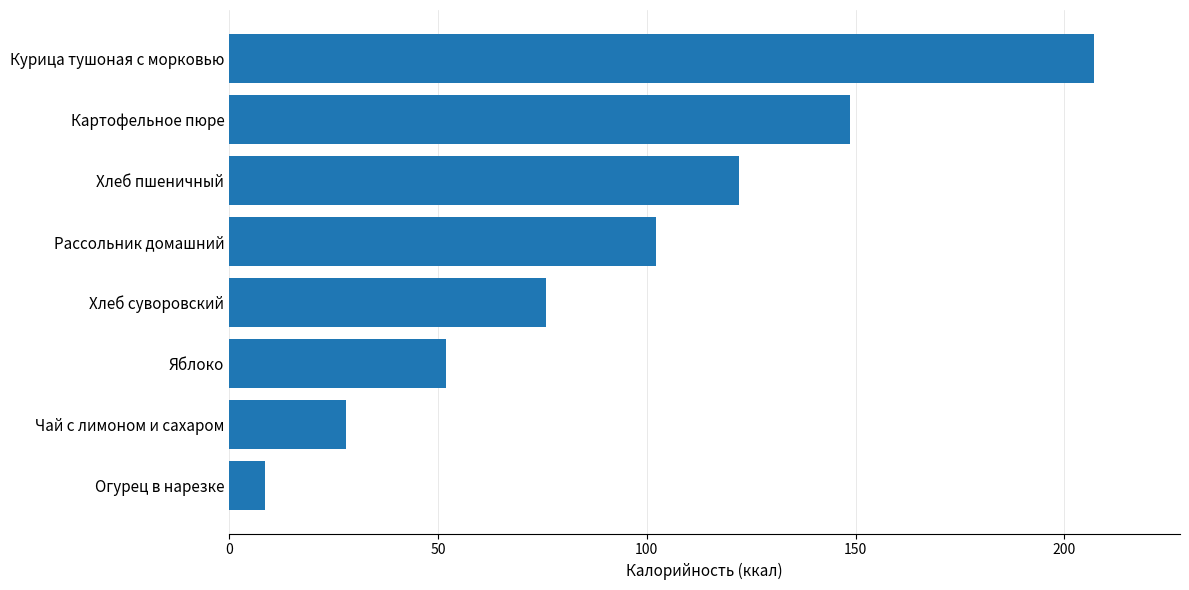

What is the label of the 2nd bar from the top?

Картофельное пюре